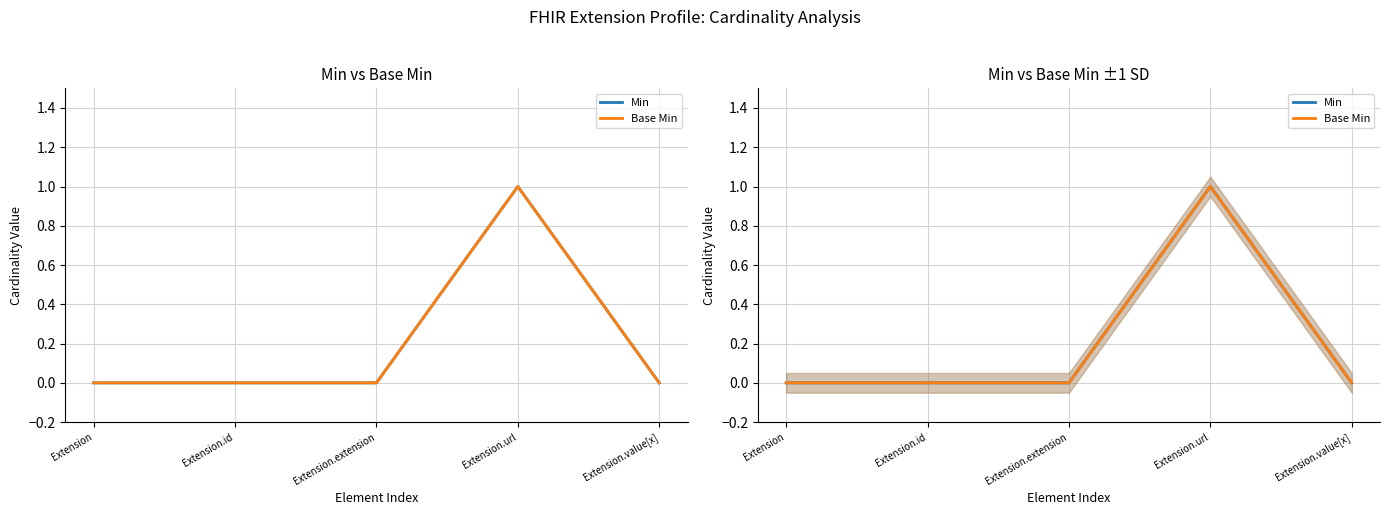

What is the label of the 2nd point from the left?

Extension.id